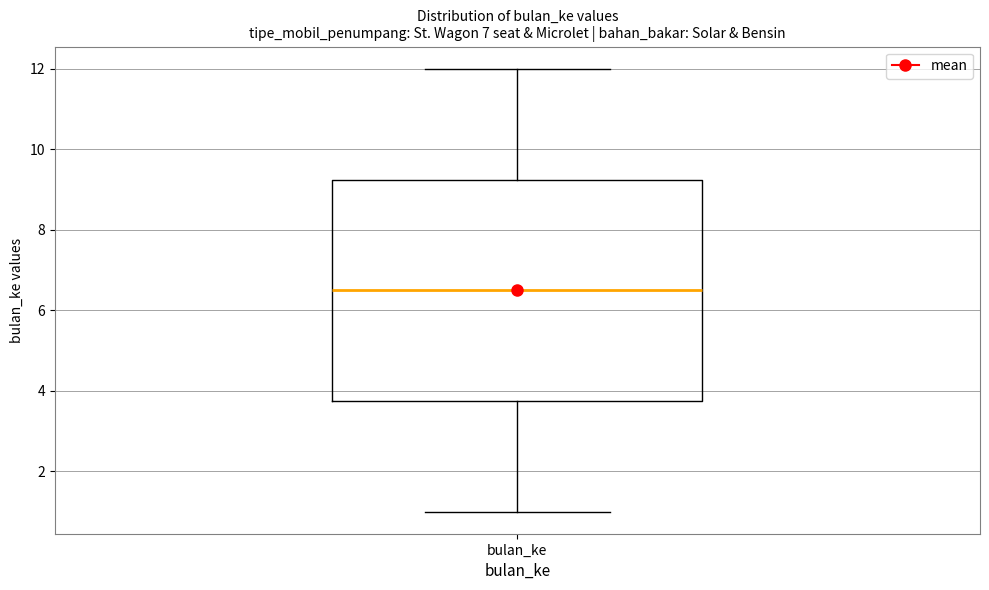

Read this box plot against the y-axis: the position of the median line, the range covered by the box, and the ends of both whiskers. The values are not printed on the chart, so give them approximately, as read against the axis.

median 6.6, box 3.8 to 9.2, whiskers 1.0 to 12.0